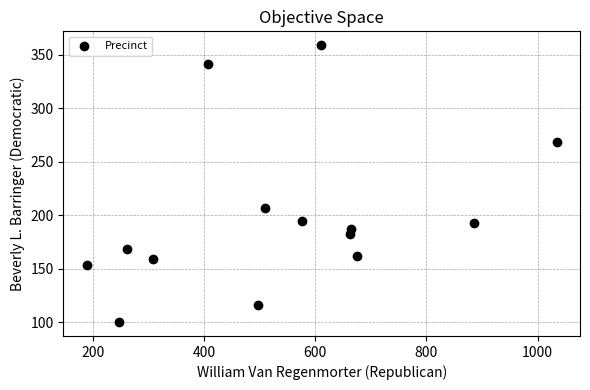

What Y value in the scatter plot is closest to 229?

207